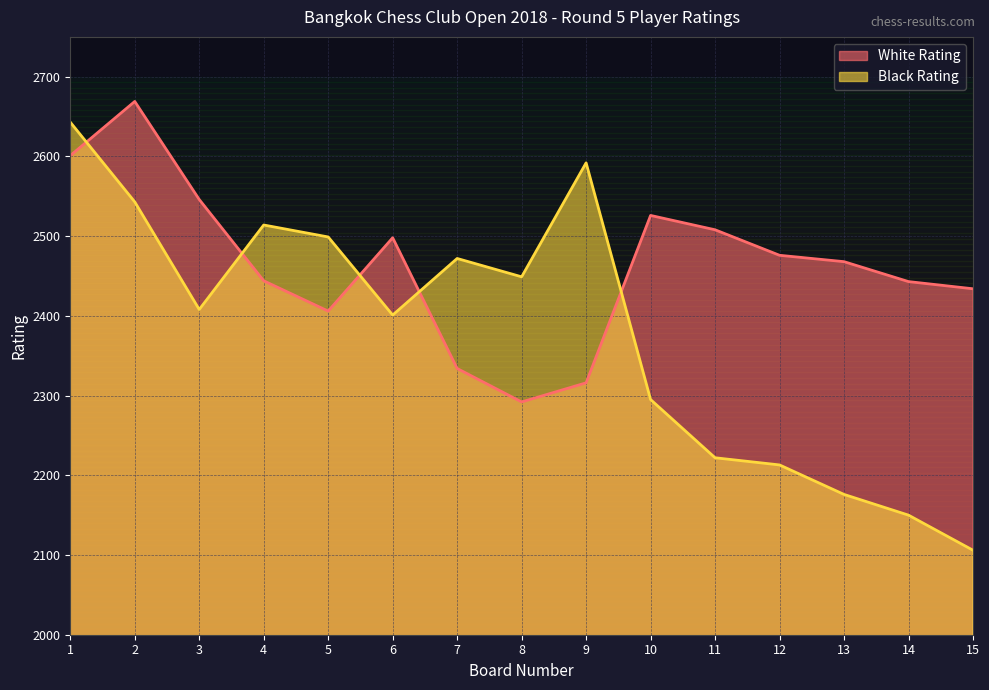

At which label is White Rating closest to 2480?

12